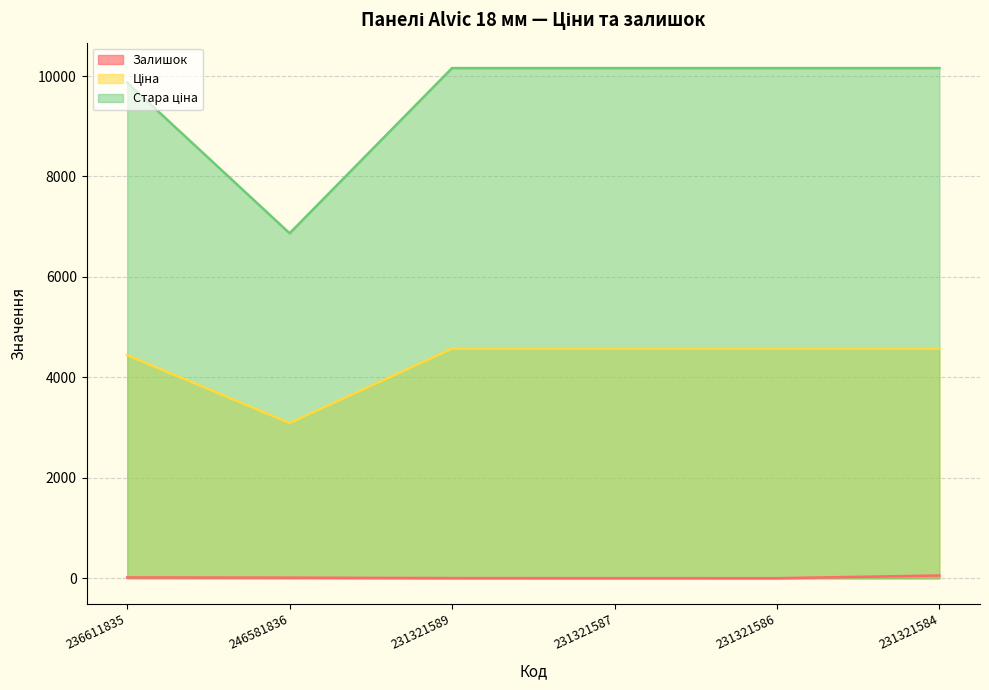

At which category does the chart reach its minimum across all series?

231321586